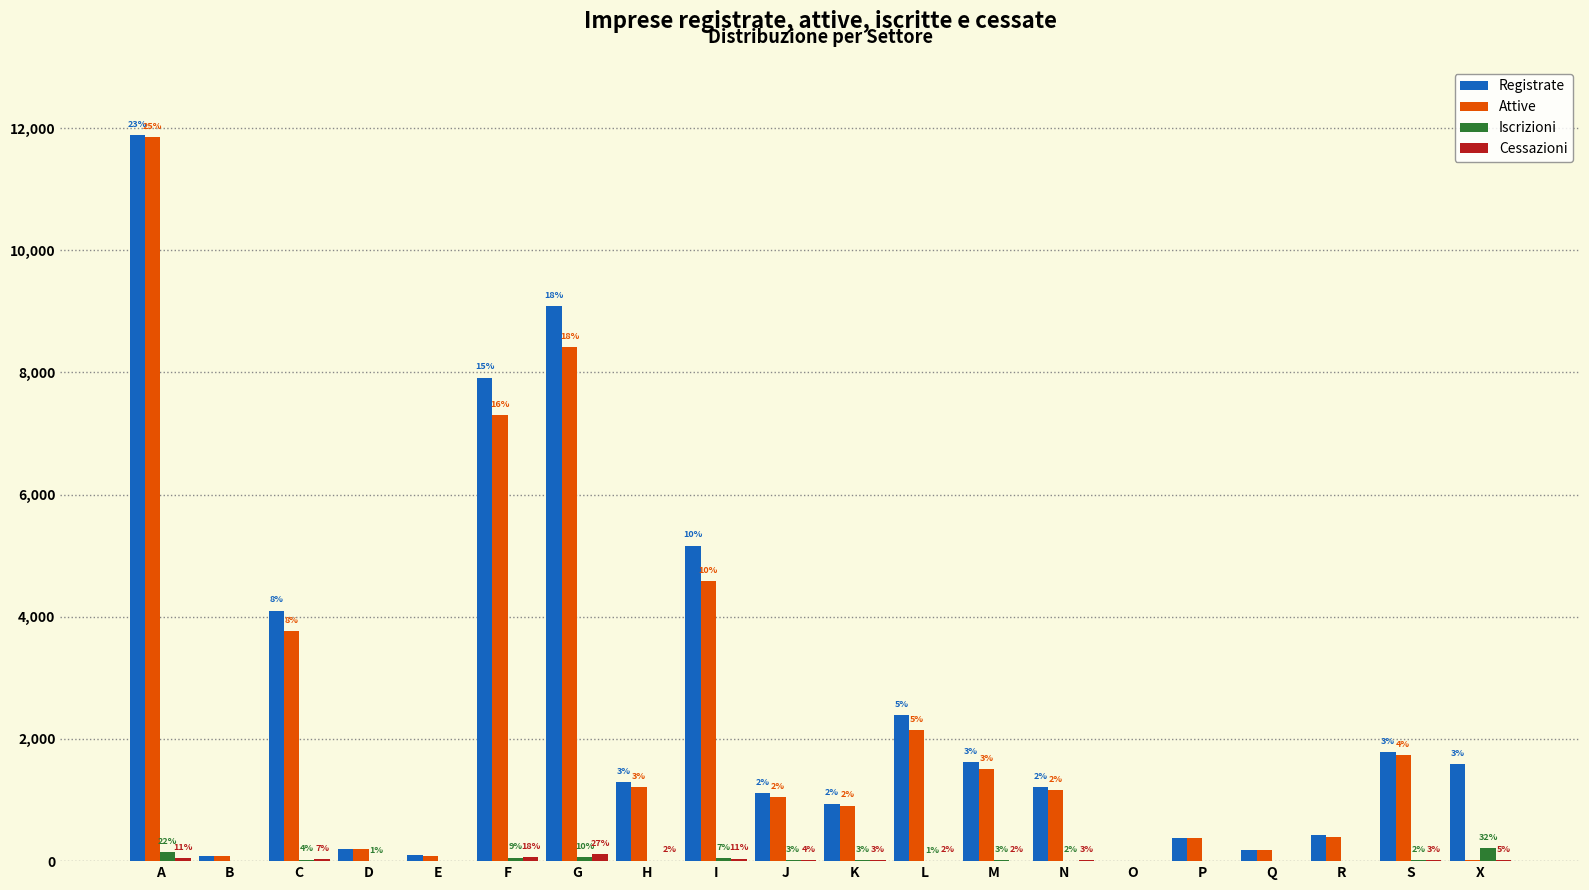

What is the sum of the Attive values at K and L?

3052